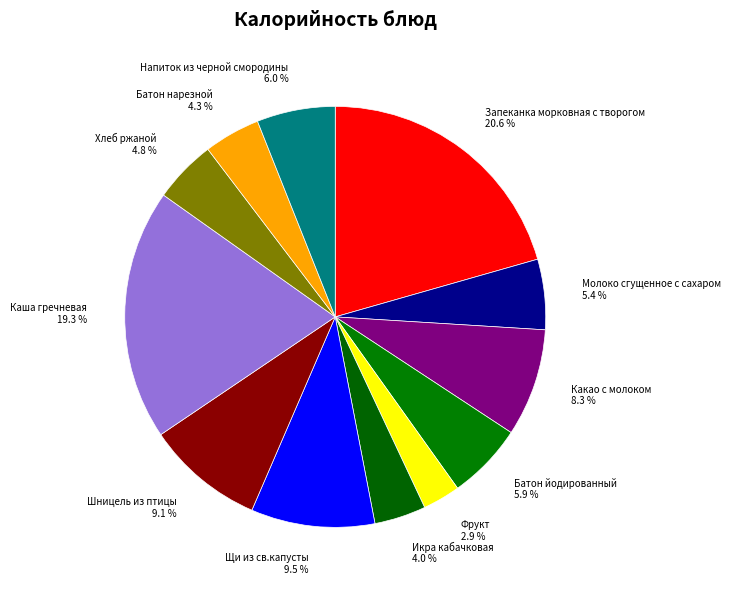

Does Запеканка морковная с творогом represent more than half of the total?

No